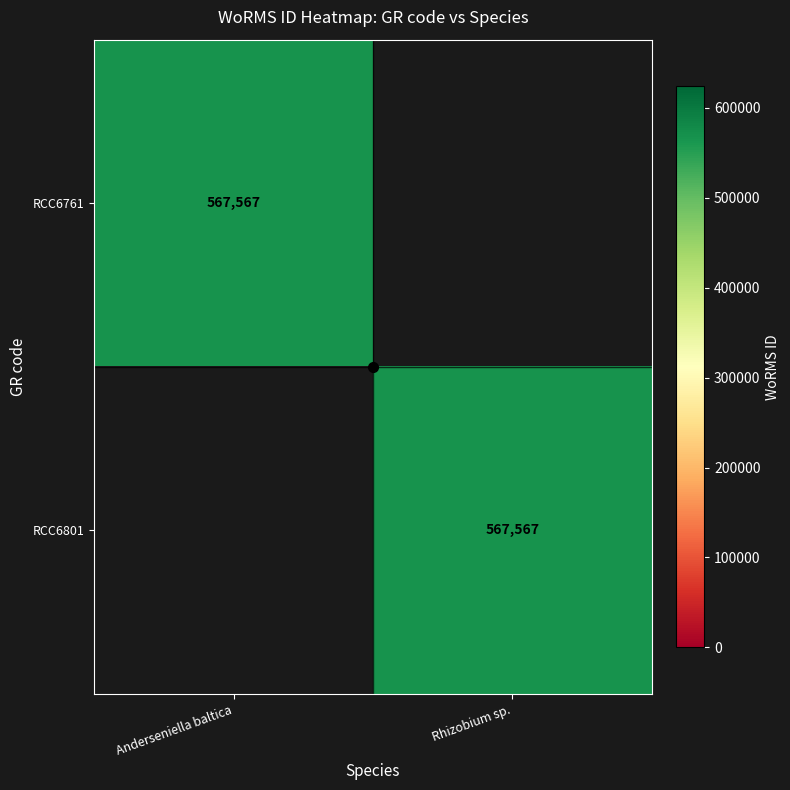

The value of RCC6761 at Anderseniella baltica is 567567. True or false?

True